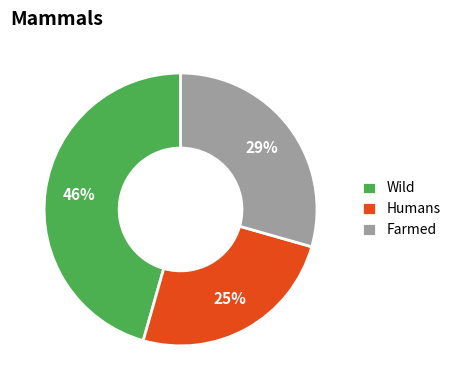

Combined, do Humans and Wild account for over 50%?

Yes